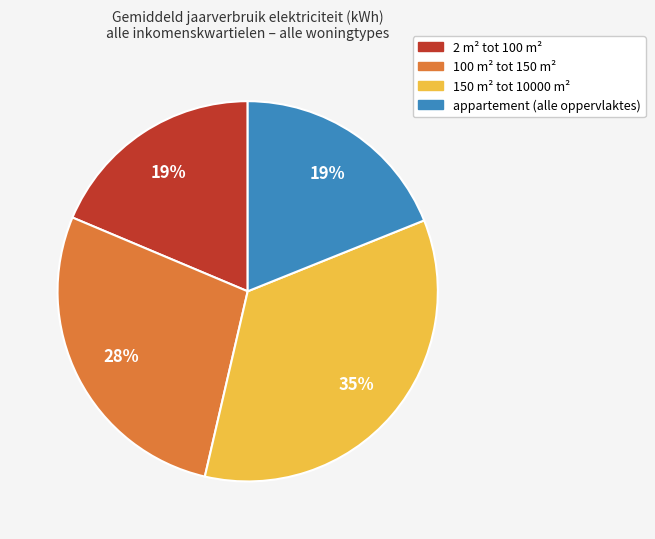

To the nearest percent, what is the difference between the largest and smallest slice percentages?

16%